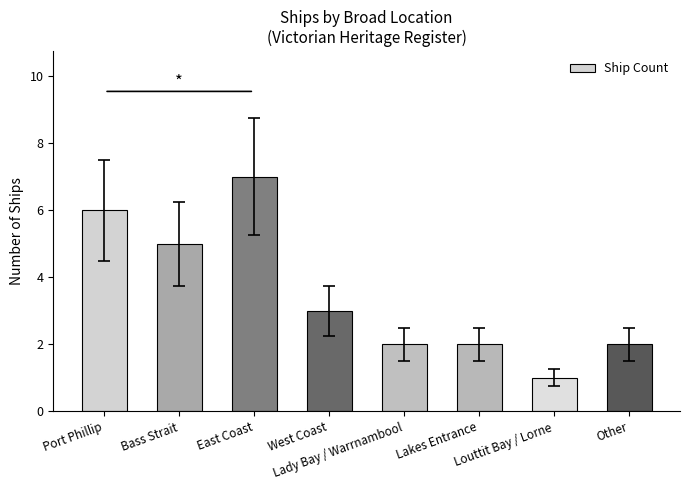

Reading left to right, list all the values displayed in this chart.

Port Phillip=6	Bass Strait=5	East Coast=7	West Coast=3	Lady Bay / Warrnambool=2	Lakes Entrance=2	Louttit Bay / Lorne=1	Other=2